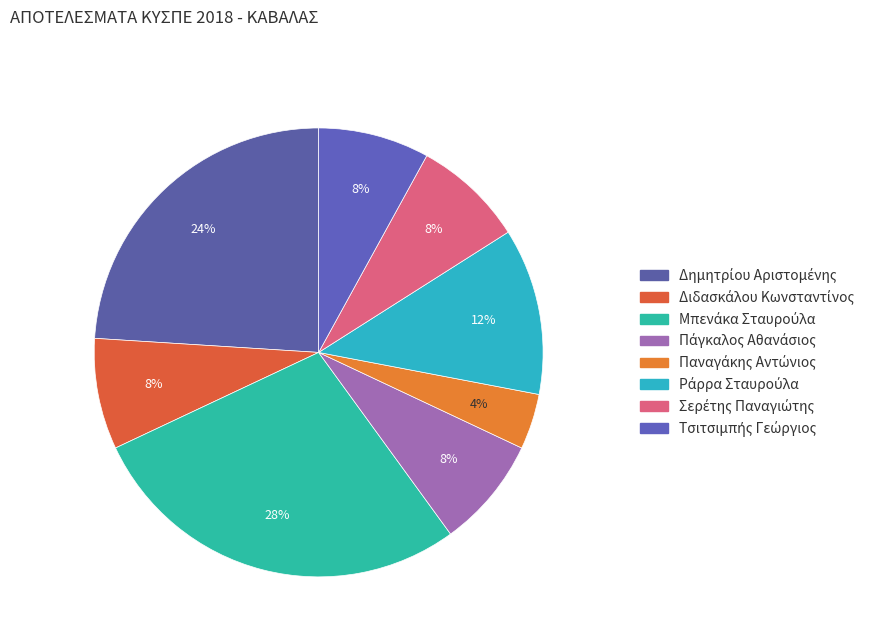

Count the number of slices in the pie.

8